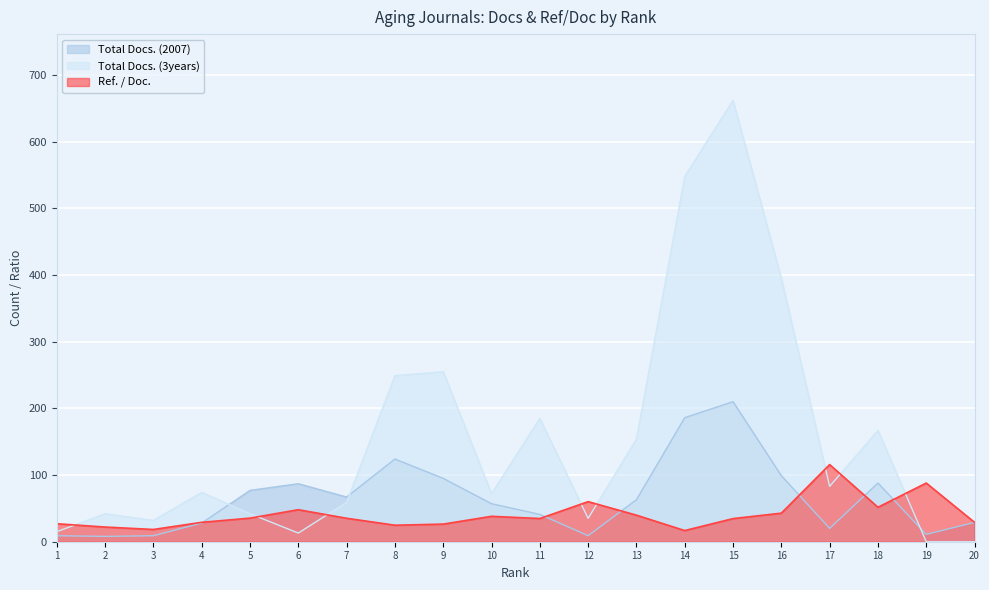

How many lines are shown in the chart?

3